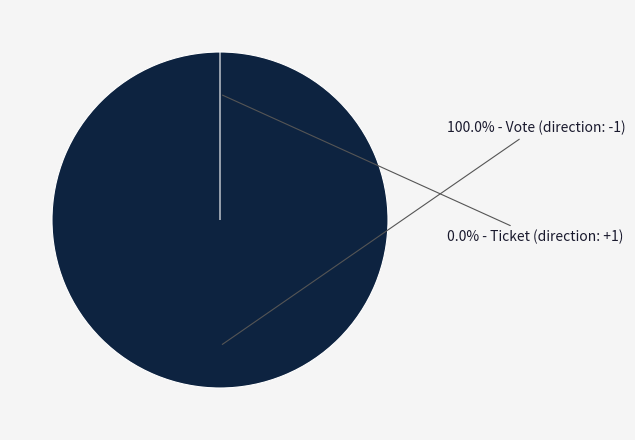

Rank the categories by value from lowest to highest.

Ticket (direction: +1), Vote (direction: -1)